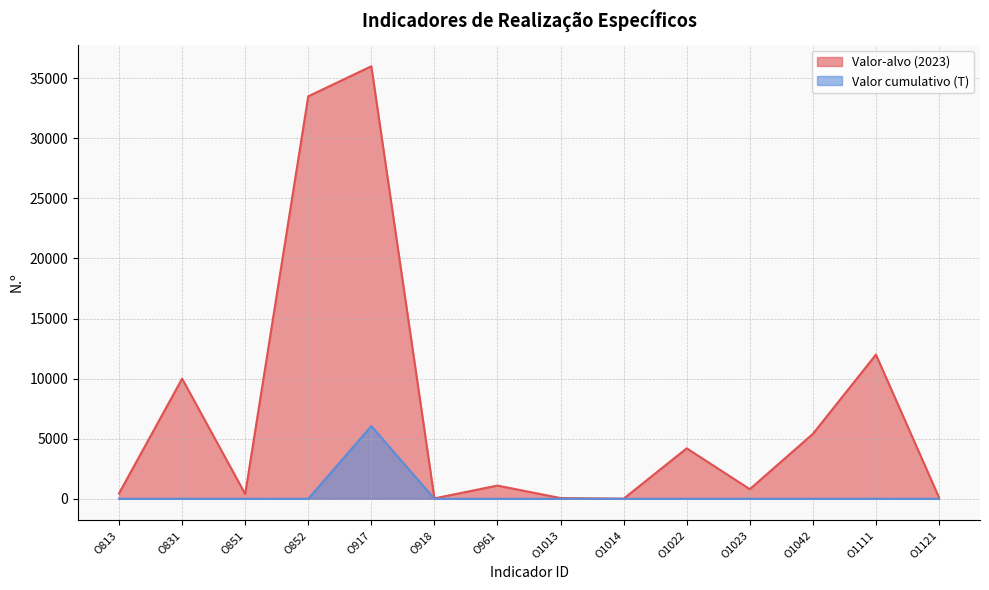

True or false: Valor-alvo (2023) has a value of 4200 at O1022.

True